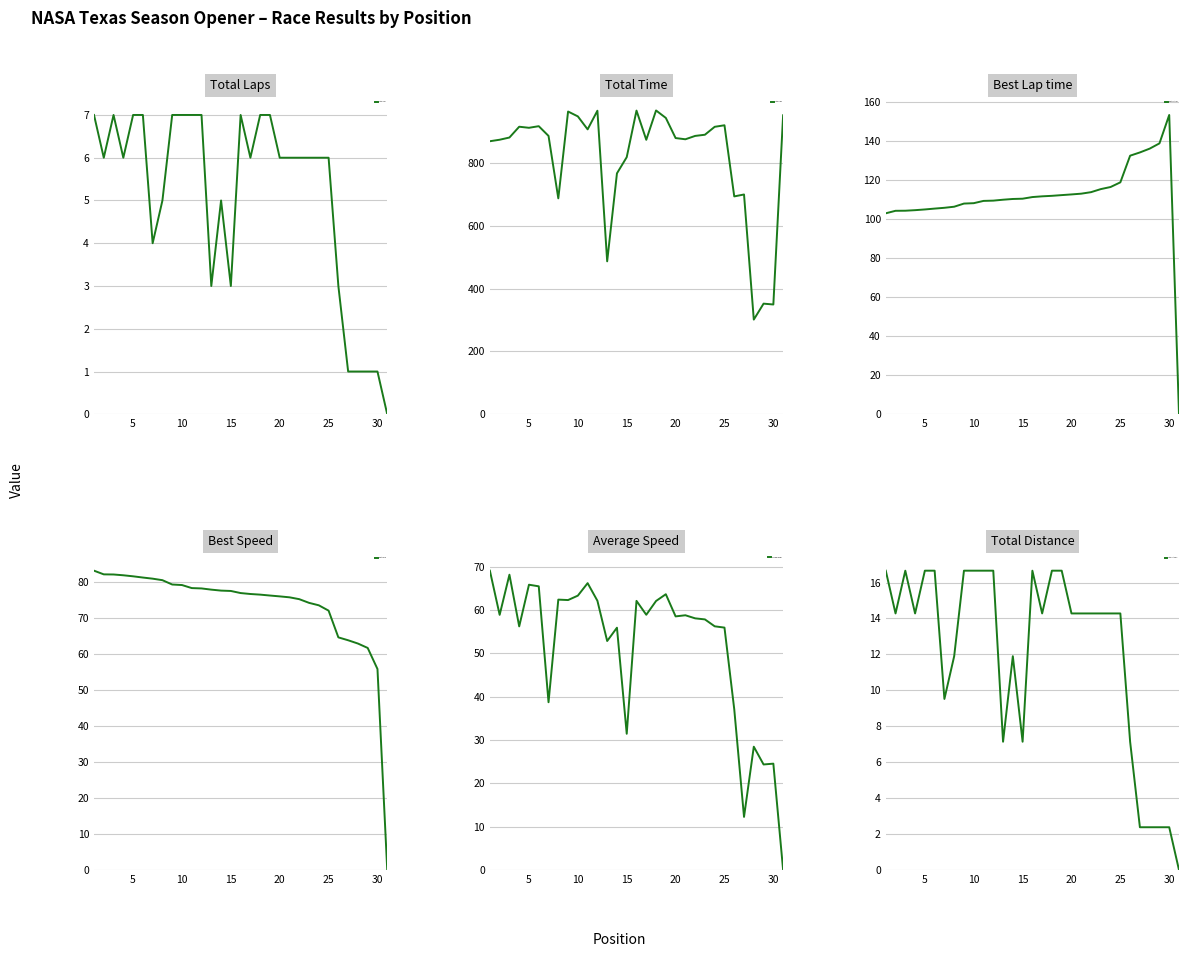

At how many categories does at least one series exceed 271?

31